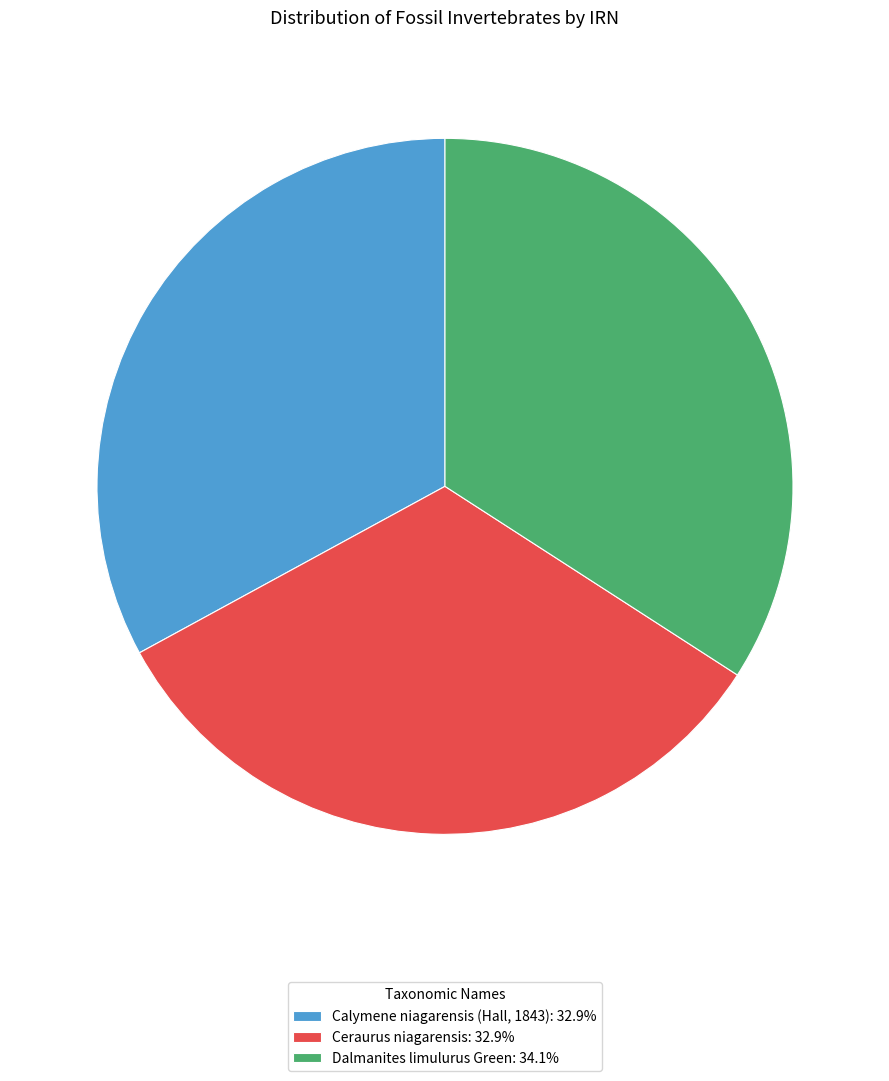

What is the ratio of the value at Calymene niagarensis (Hall, 1843): 32.9% to the value at Dalmanites limulurus Green: 34.1%?

1.0